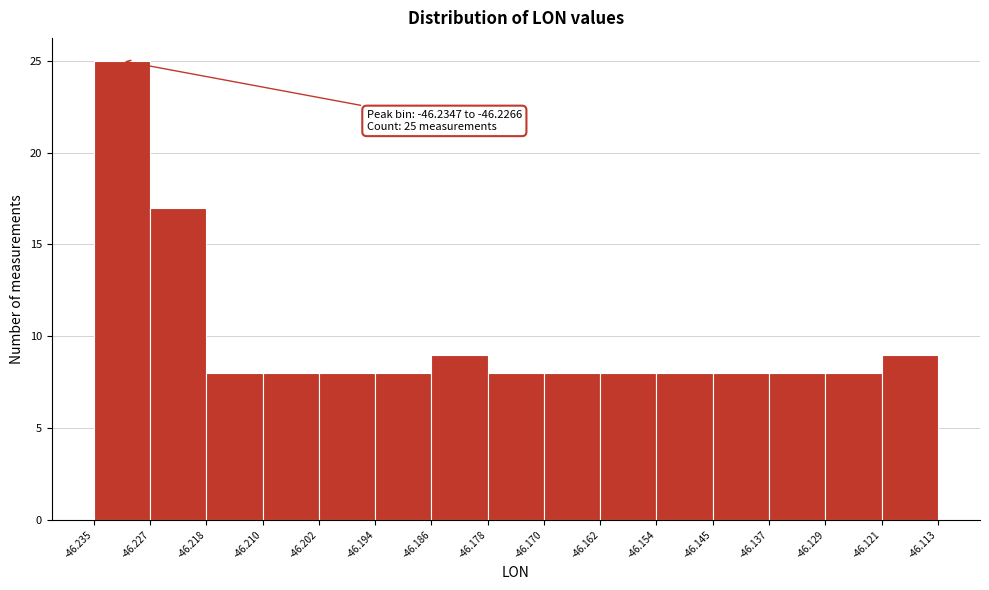

Over which range of the x-axis is the bar tallest?

-46.235 to -46.227